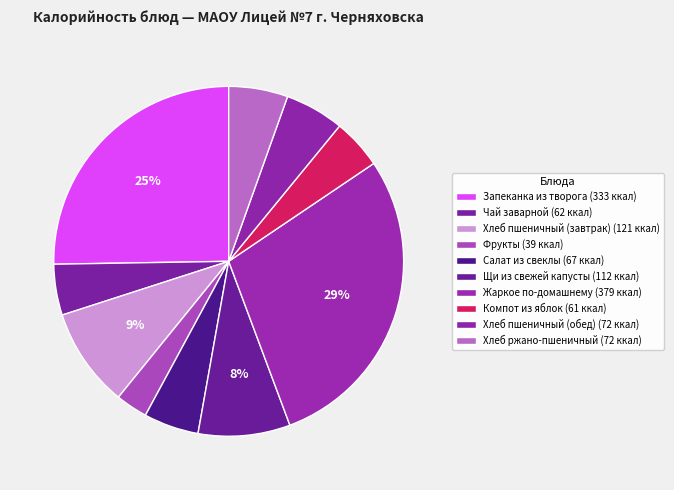

How many slices are in this pie chart?

10